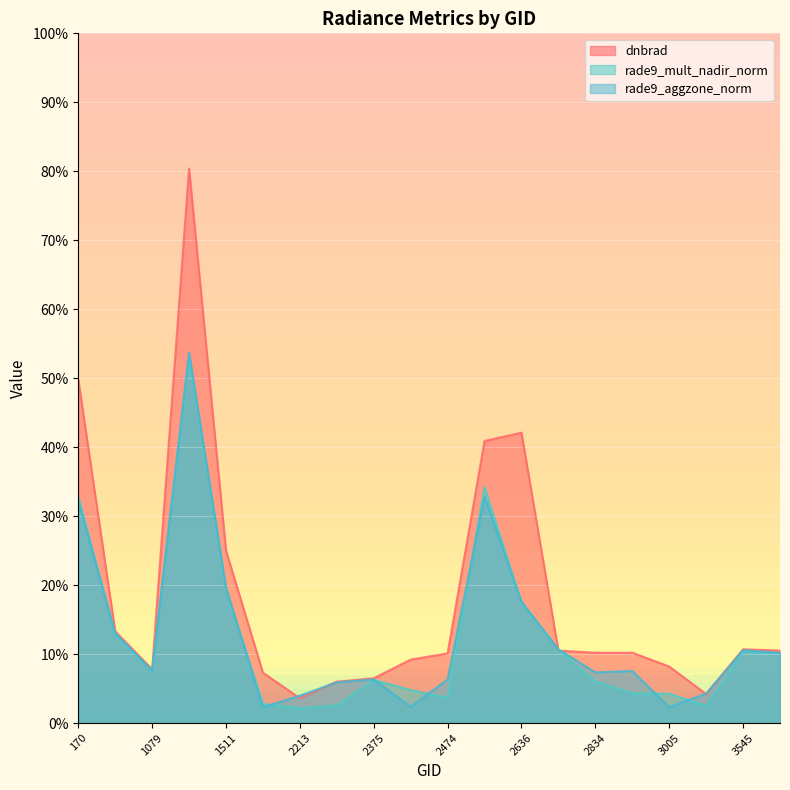

What are all the series names shown in the legend?

dnbrad, rade9_mult_nadir_norm, rade9_aggzone_norm